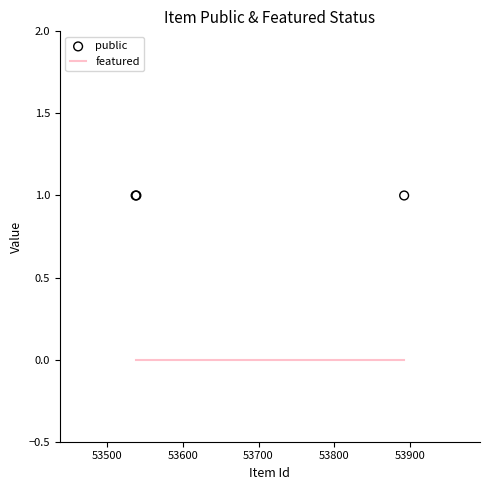

Which series contains the highest Y value?

public